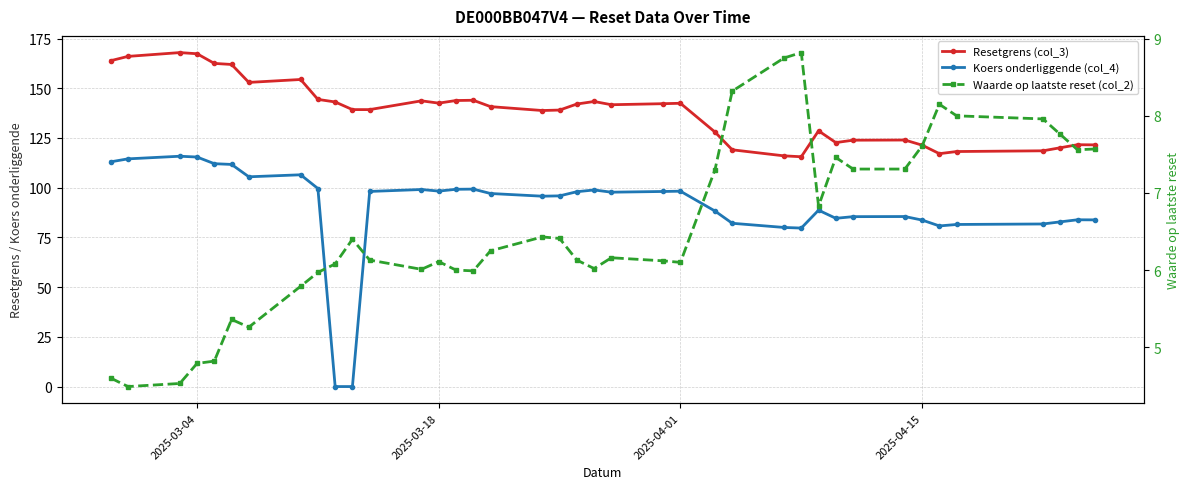

What is the sum of all Resetgrens (col_3) values?

5383.2